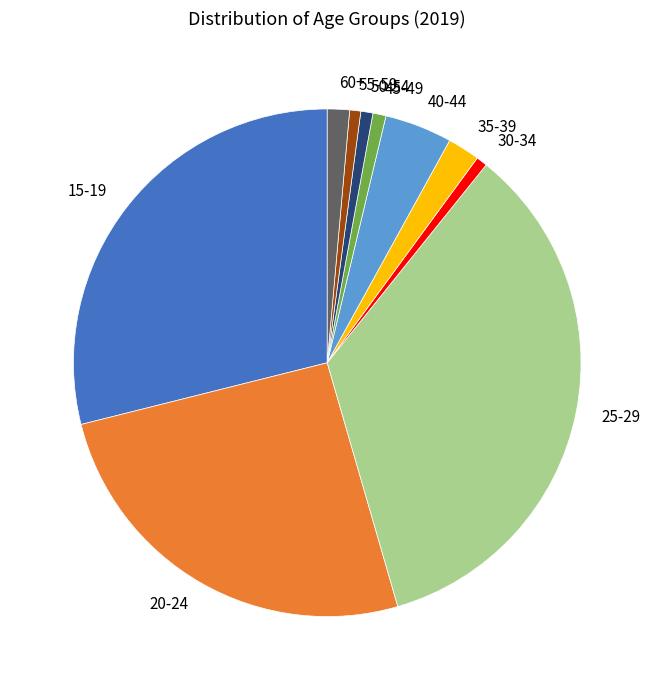

What is the ratio of the value at 20-24 to the value at 60+?

18.1